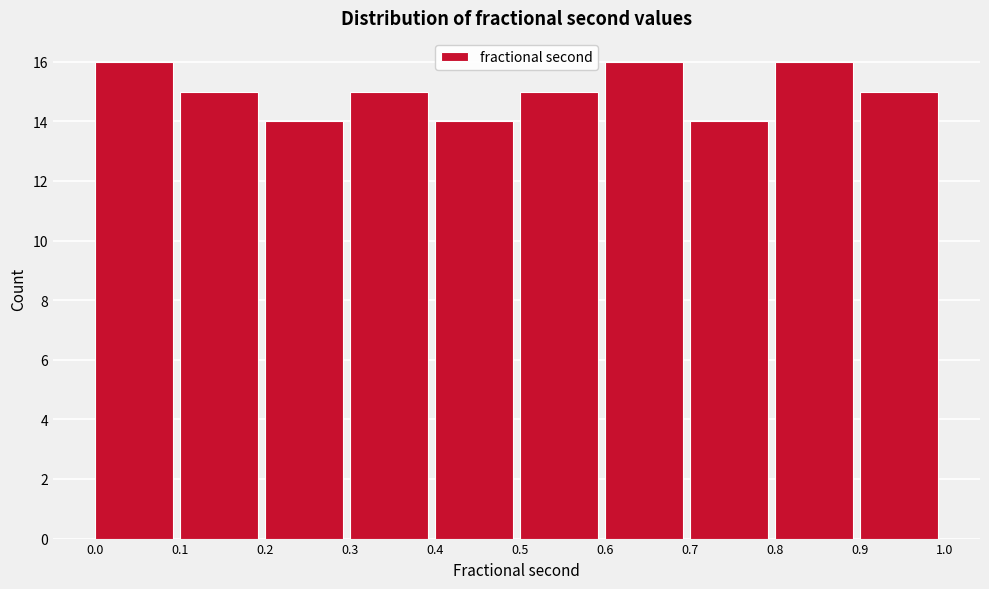

Reading left to right, transcribe this chart: for each bar, give the range it covers on the x-axis and its height. The values are not printed on the chart, so give them approximately, as read against the axis.

0.0 to 0.1: 16
0.1 to 0.2: 15
0.2 to 0.3: 14
0.3 to 0.4: 15
0.4 to 0.5: 14
0.5 to 0.6: 15
0.6 to 0.7: 16
0.7 to 0.8: 14
0.8 to 0.9: 16
0.9 to 1.0: 15